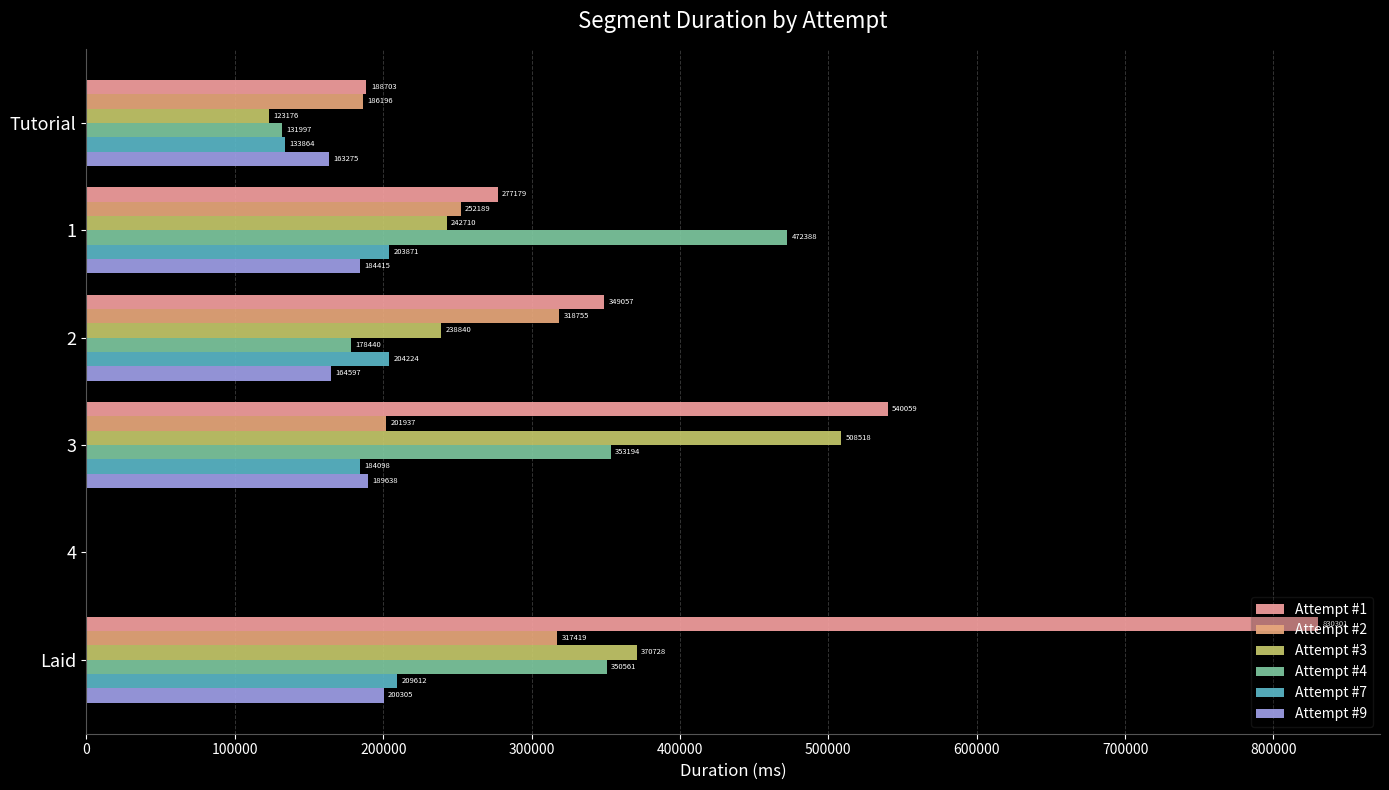

What is the sum of all Attempt #7 values?

935669